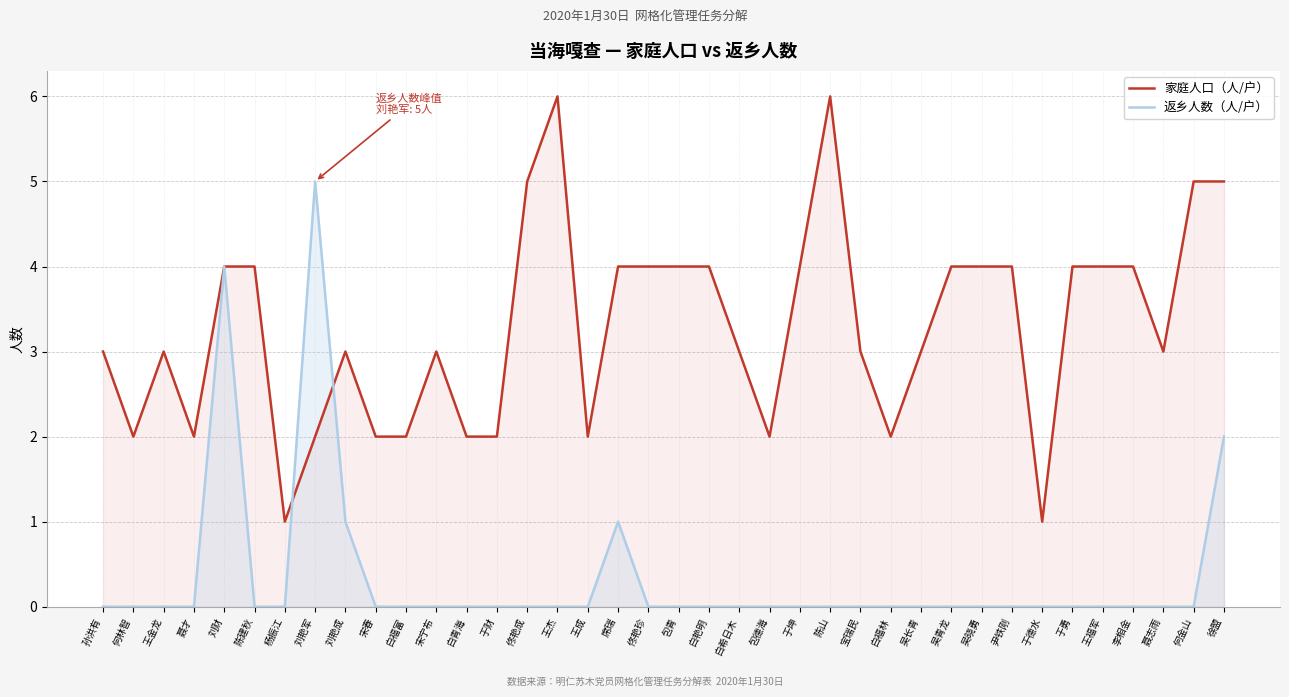

At 吴青龙, list the series in order from largest to smallest.

家庭人口（人/户）, 返乡人数（人/户）